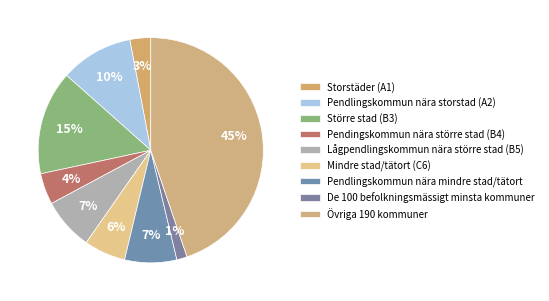

True or false: Pendlingskommun nära mindre stad/tätort accounts for 7% of the total.

True